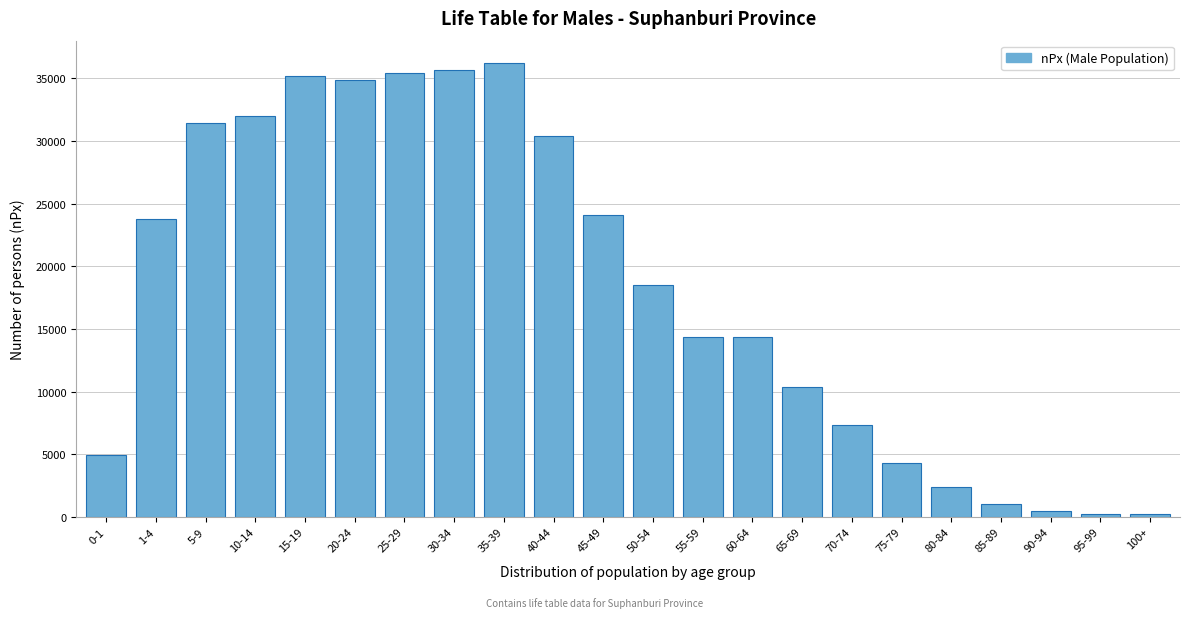

Approximately how many times larger is the value at 65-69 compared to 75-79?

2.4